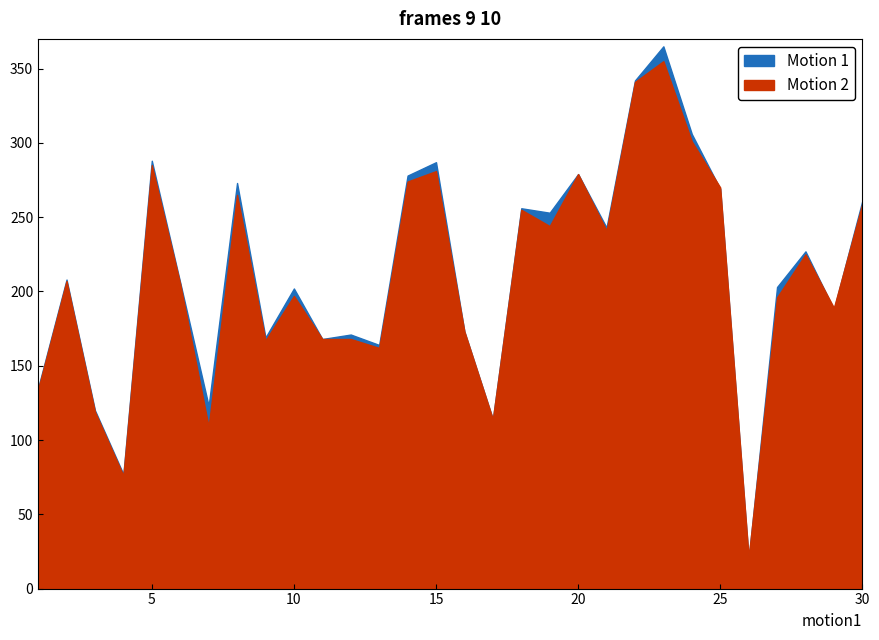

Reading left to right, extract all data points from this chart.

Motion 1: 1=135	2=208	3=120	4=77	5=288	6=206	7=123	8=273	9=169	10=202	11=168	12=171	13=164	14=278	15=287	16=173	17=114	18=256	19=253	20=279	21=243	22=342	23=365	24=306	25=269	26=20	27=203	28=227	29=188	30=261
Motion 2: 1=134	2=207	3=119	4=76	5=285	6=205	7=109	8=265	9=167	10=197	11=168	12=168	13=162	14=274	15=281	16=173	17=114	18=255	19=244	20=279	21=241	22=341	23=355	24=301	25=270	26=21	27=196	28=225	29=189	30=259